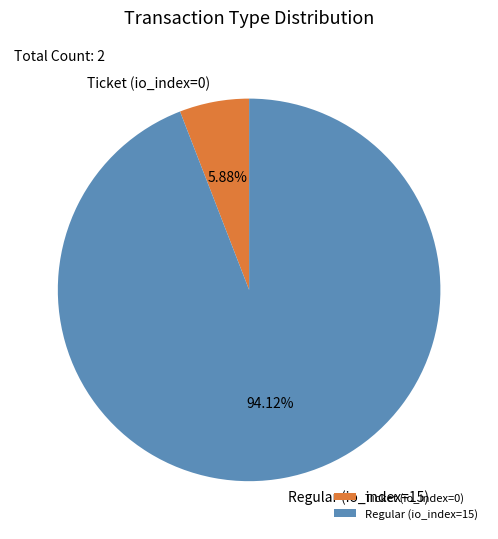

Rank the categories by value from highest to lowest.

Regular (io_index=15), Ticket (io_index=0)